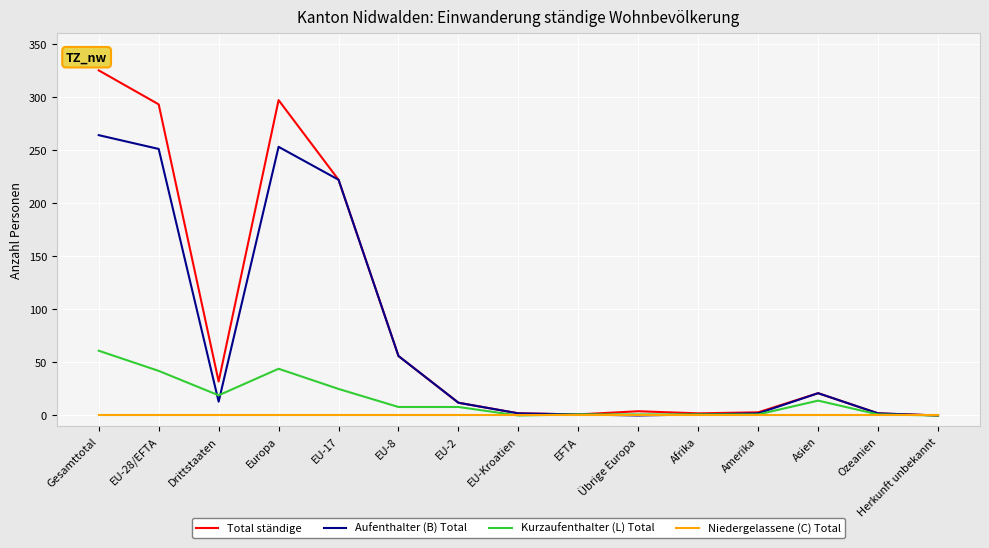

What position from the right is EU-8?

10